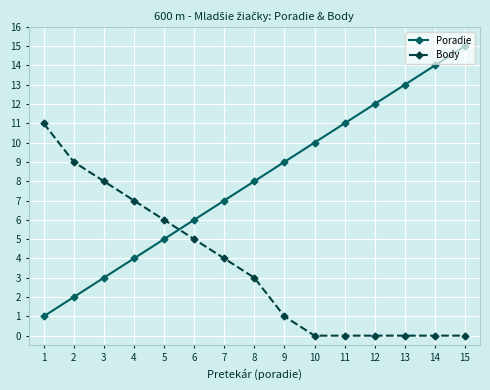

What is the value of the Poradie point at the 7th from the left?

7